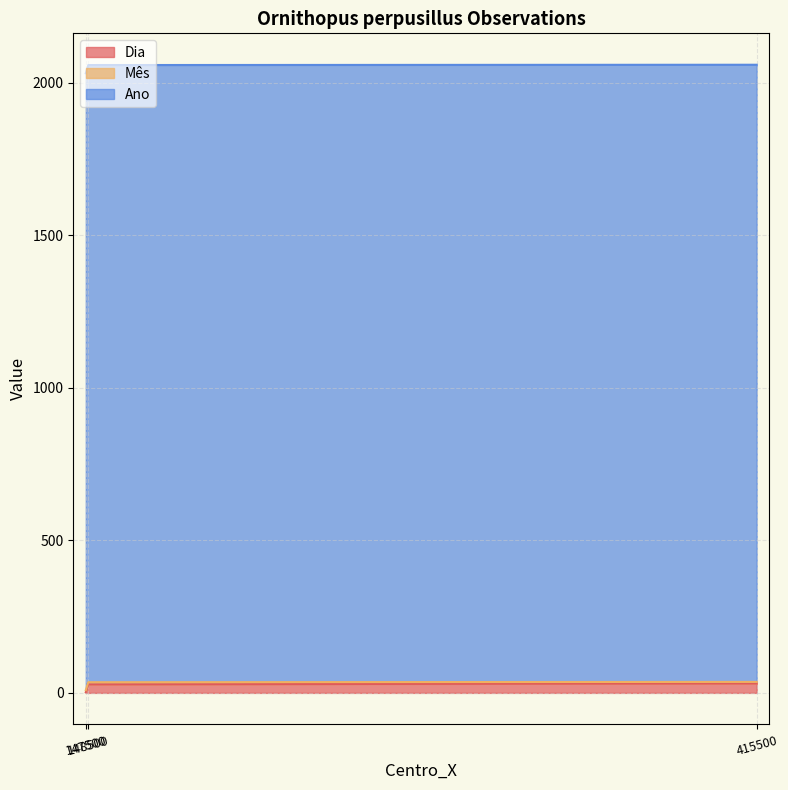

How many values in the Dia series are below 28?

1